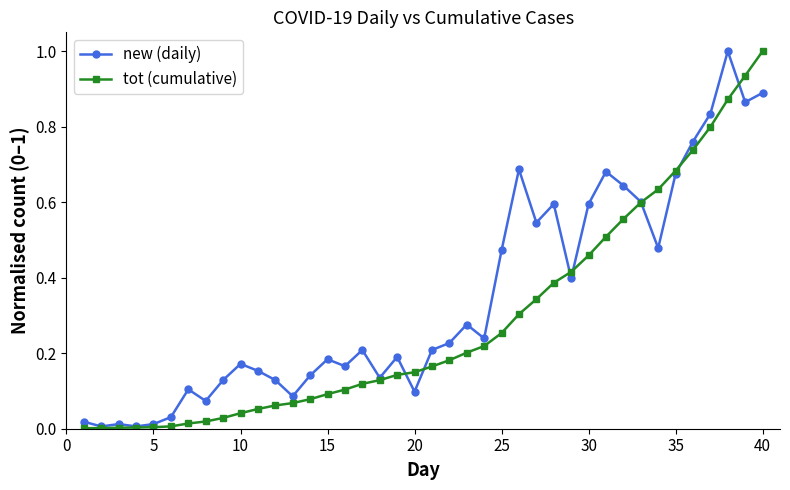

What is the value of the new (daily) point at the 38th from the left?

1.0